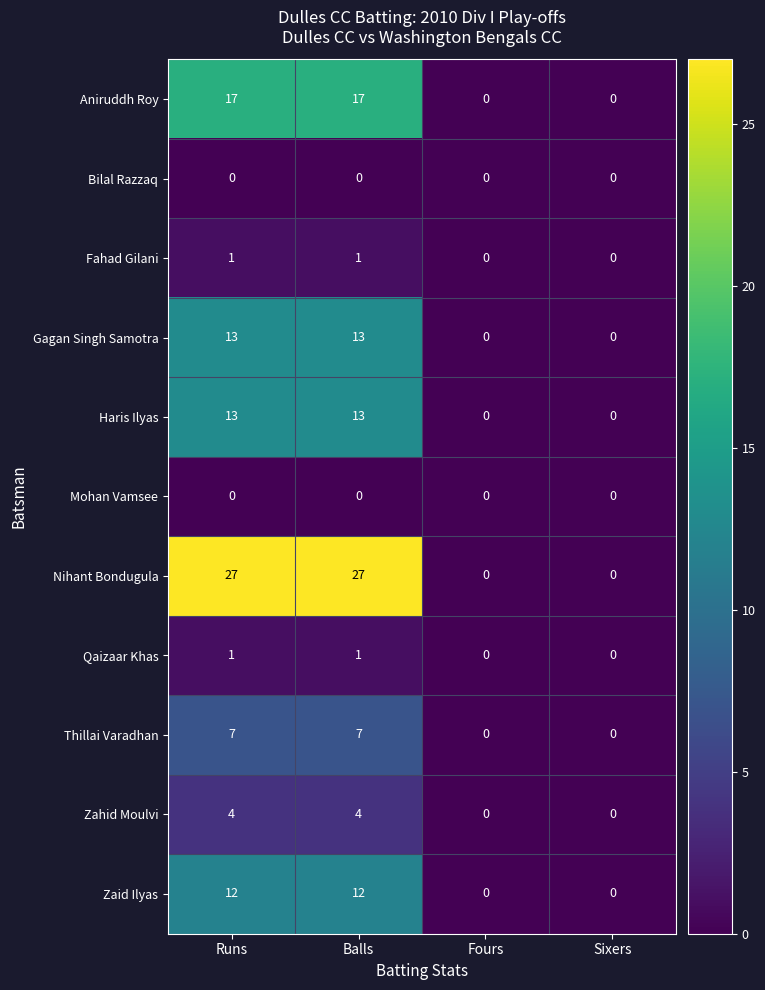

Count the Qaizaar Khas values in the range 0 to 1.

4